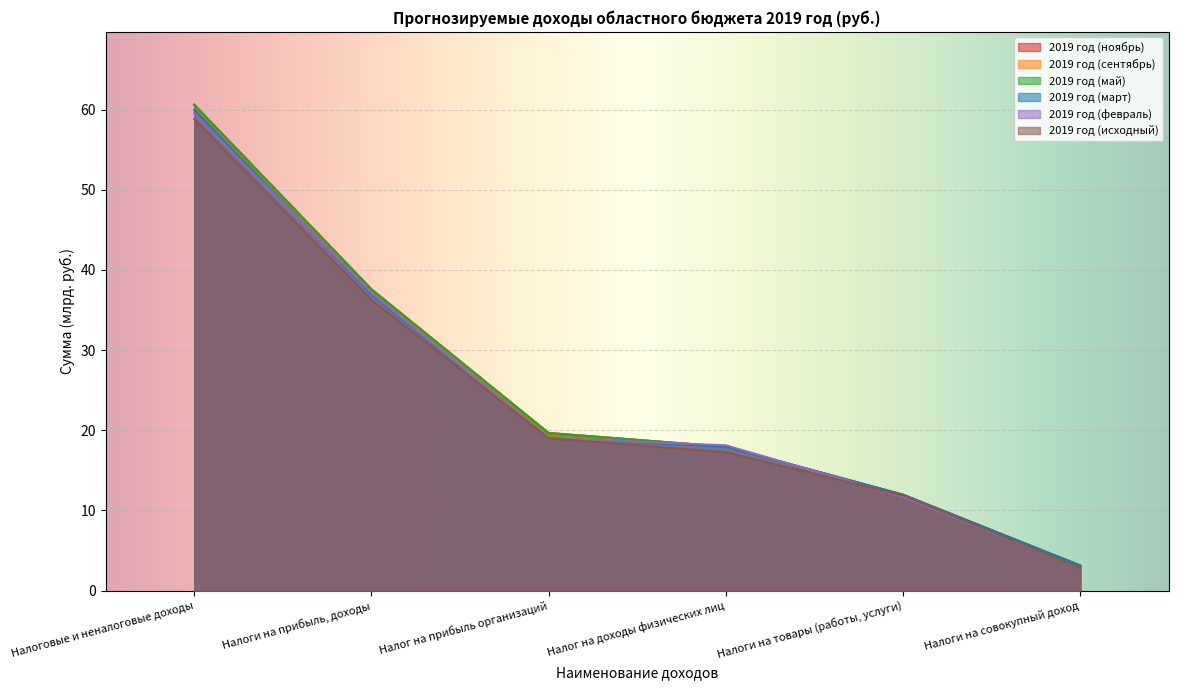

What is the total value across all series at Налоги на прибыль, доходы?

223.1